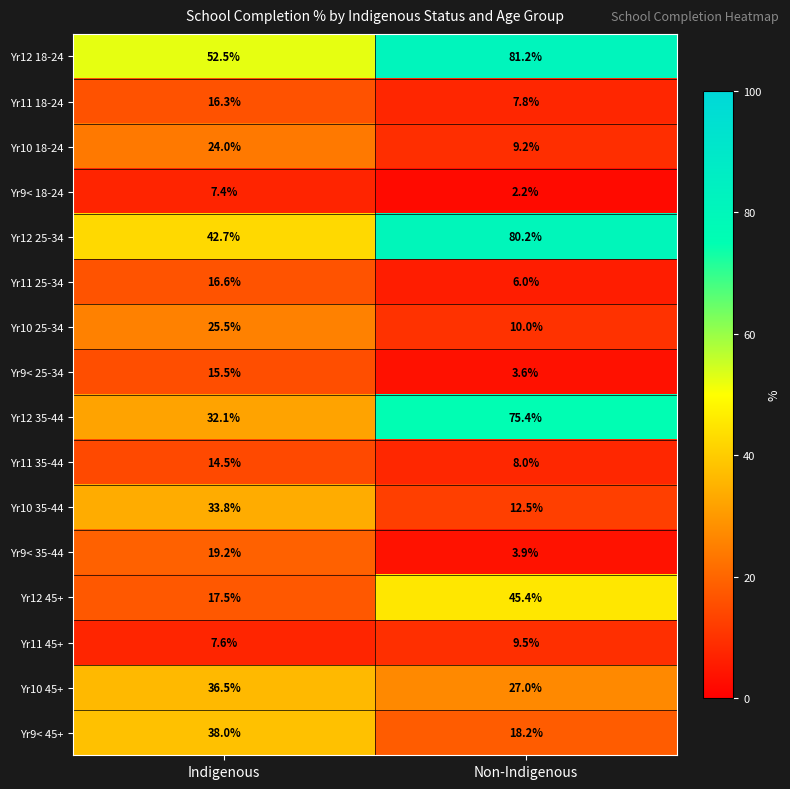

What is the minimum value shown in the chart?

2.2